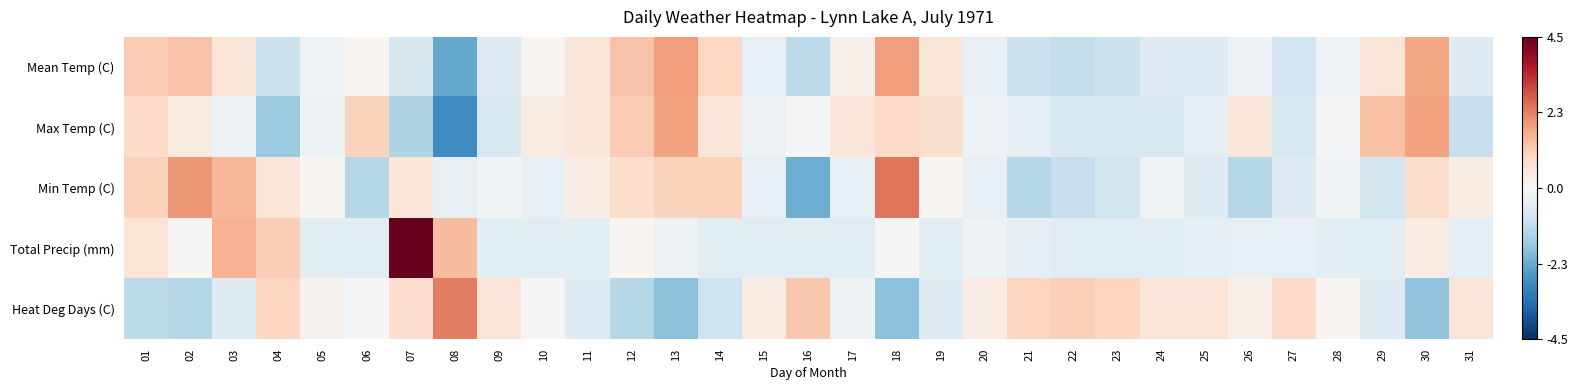

Reading left to right, extract all data points from this chart.

Mean Temp (C): 01=1.2	02=1.3	03=0.6	04=-1.0	05=-0.2	06=0.1	07=-0.8	08=-2.3	09=-0.6	10=0.1	11=0.6	12=1.3	13=1.9	14=0.9	15=-0.4	16=-1.2	17=0.2	18=1.9	19=0.6	20=-0.4	21=-1.0	22=-1.1	23=-1.0	24=-0.6	25=-0.6	26=-0.3	27=-0.9	28=-0.1	29=0.6	30=1.8	31=-0.6
Max Temp (C): 01=0.9	02=0.4	03=-0.3	04=-1.7	05=-0.3	06=1.0	07=-1.4	08=-2.8	09=-0.7	10=0.4	11=0.5	12=1.2	13=1.8	14=0.5	15=-0.3	16=-0.1	17=0.5	18=0.9	19=0.7	20=-0.3	21=-0.4	22=-0.7	23=-0.7	24=-0.7	25=-0.4	26=0.5	27=-0.7	28=-0.1	29=1.3	30=1.8	31=-1.0
Min Temp (C): 01=1.0	02=1.9	03=1.5	04=0.5	05=0.1	06=-1.3	07=0.5	08=-0.4	09=-0.1	10=-0.4	11=0.3	12=0.8	13=1.0	14=1.0	15=-0.4	16=-2.2	17=-0.4	18=2.4	19=0.1	20=-0.4	21=-1.3	22=-1.1	23=-0.8	24=-0.1	25=-0.6	26=-1.3	27=-0.6	28=-0.1	29=-0.8	30=0.8	31=0.3
Total Precip (mm): 01=0.6	02=0.1	03=1.6	04=1.1	05=-0.5	06=-0.5	07=4.5	08=1.4	09=-0.5	10=-0.5	11=-0.5	12=0.1	13=-0.3	14=-0.5	15=-0.5	16=-0.5	17=-0.5	18=-0.1	19=-0.5	20=-0.2	21=-0.4	22=-0.5	23=-0.5	24=-0.5	25=-0.4	26=-0.4	27=-0.4	28=-0.5	29=-0.5	30=0.3	31=-0.4
Heat Deg Days (C): 01=-1.2	02=-1.3	03=-0.6	04=1.0	05=0.2	06=-0.1	07=0.8	08=2.3	09=0.6	10=-0.1	11=-0.6	12=-1.3	13=-1.9	14=-1.0	15=0.4	16=1.2	17=-0.2	18=-1.9	19=-0.6	20=0.4	21=1.0	22=1.1	23=1.0	24=0.6	25=0.6	26=0.3	27=0.9	28=0.1	29=-0.6	30=-1.8	31=0.6